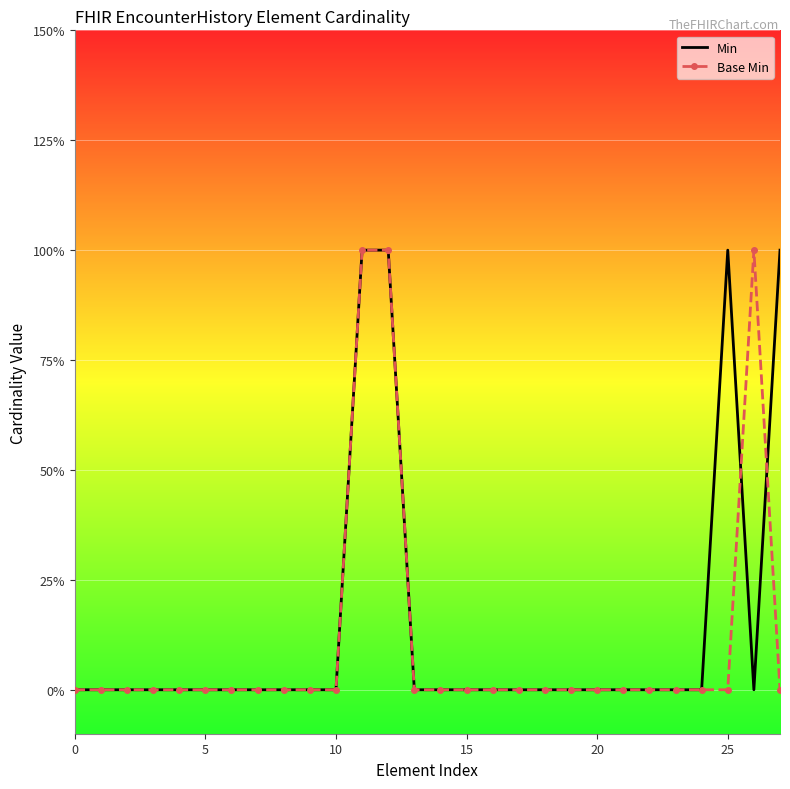

How many intersections are there between Base Min and Min?

2